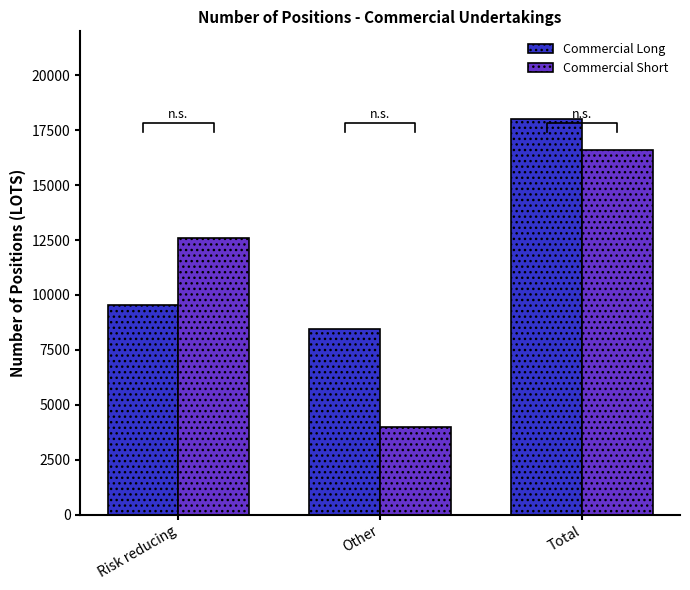

What is the sum of all Commercial Long values?

36050